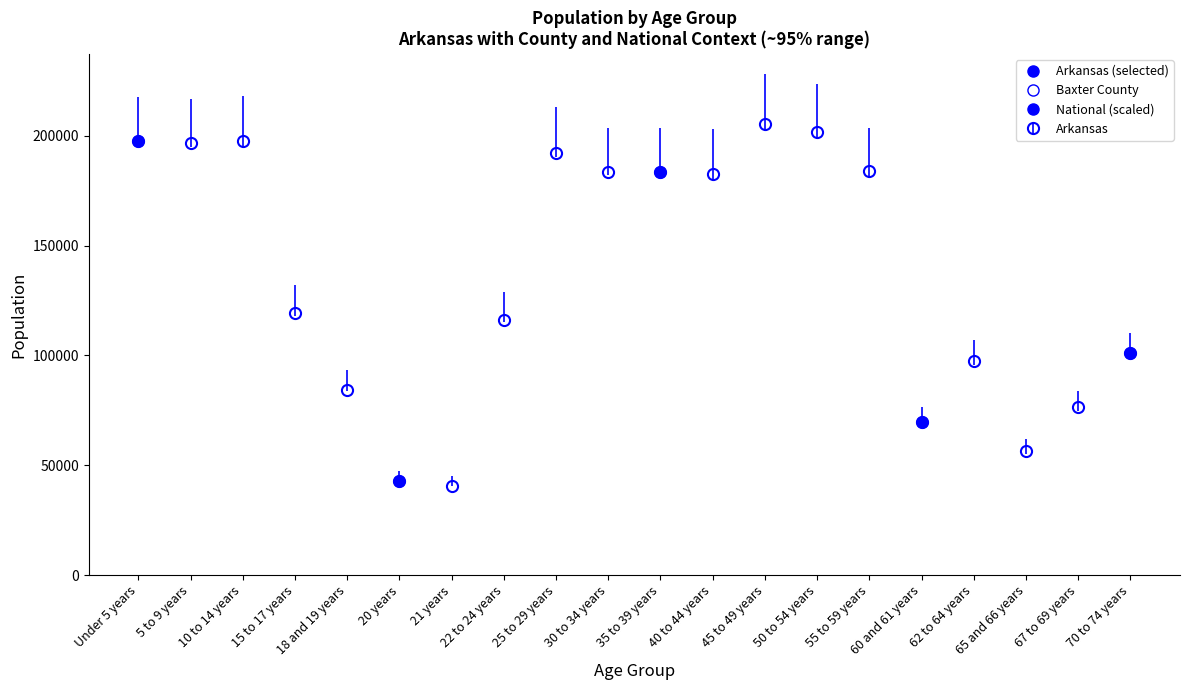

How many lines are shown in the chart?

1